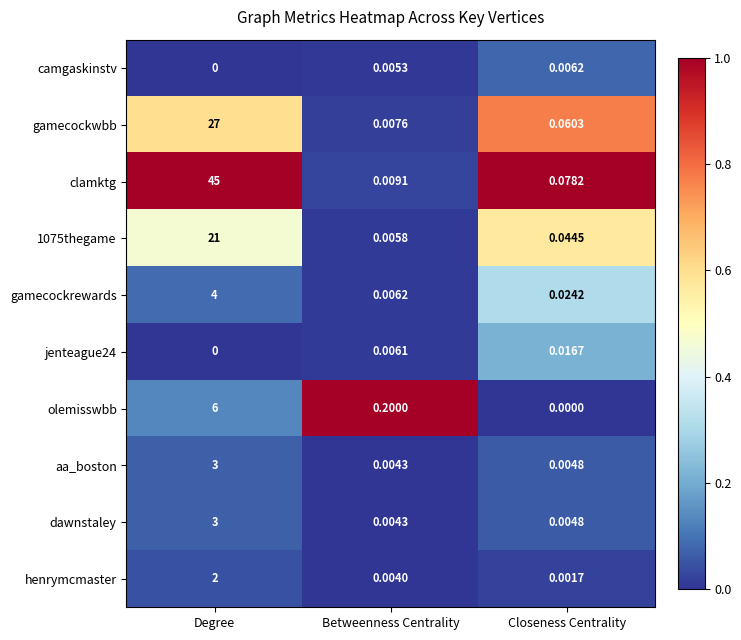

How many categories are shown in the chart?

3